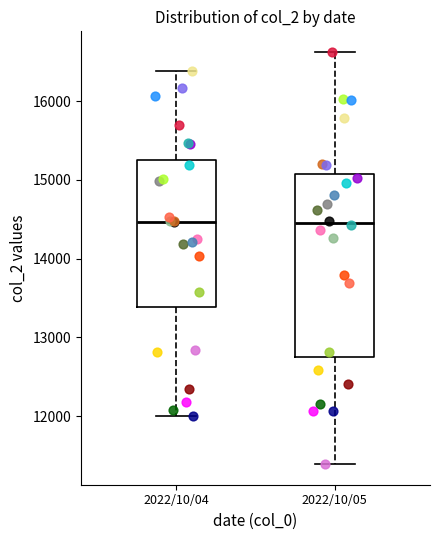

Where does the upper whisker of the box for 2022/10/04 end on the y-axis? The values are not printed on the chart, so give them approximately, as read against the axis.

16400